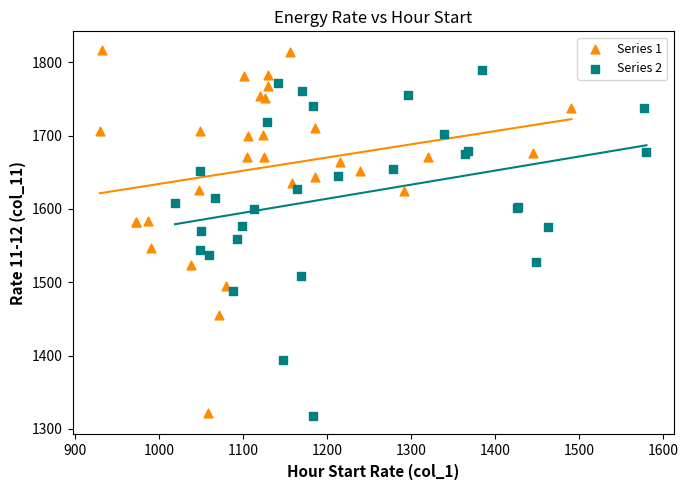

Which series reaches the maximum Y coordinate?

Series 1